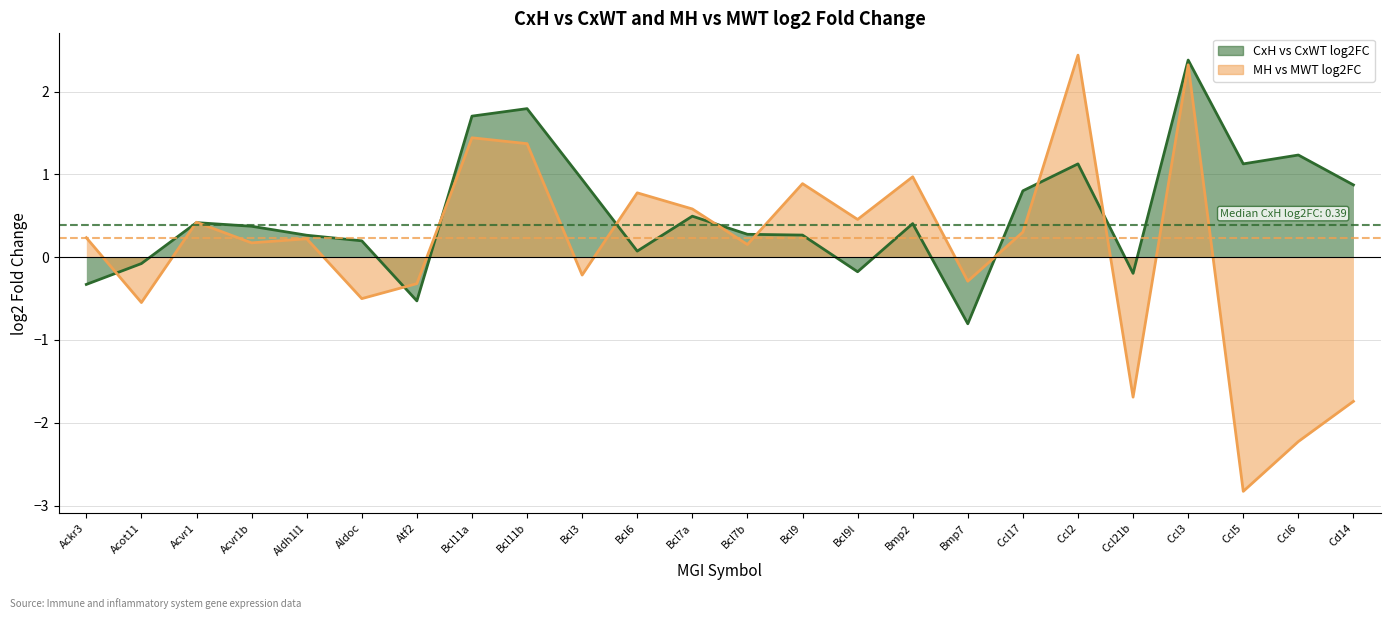

The value of CxH vs CxWT log2FC at Ccl17 is 0.8. True or false?

True